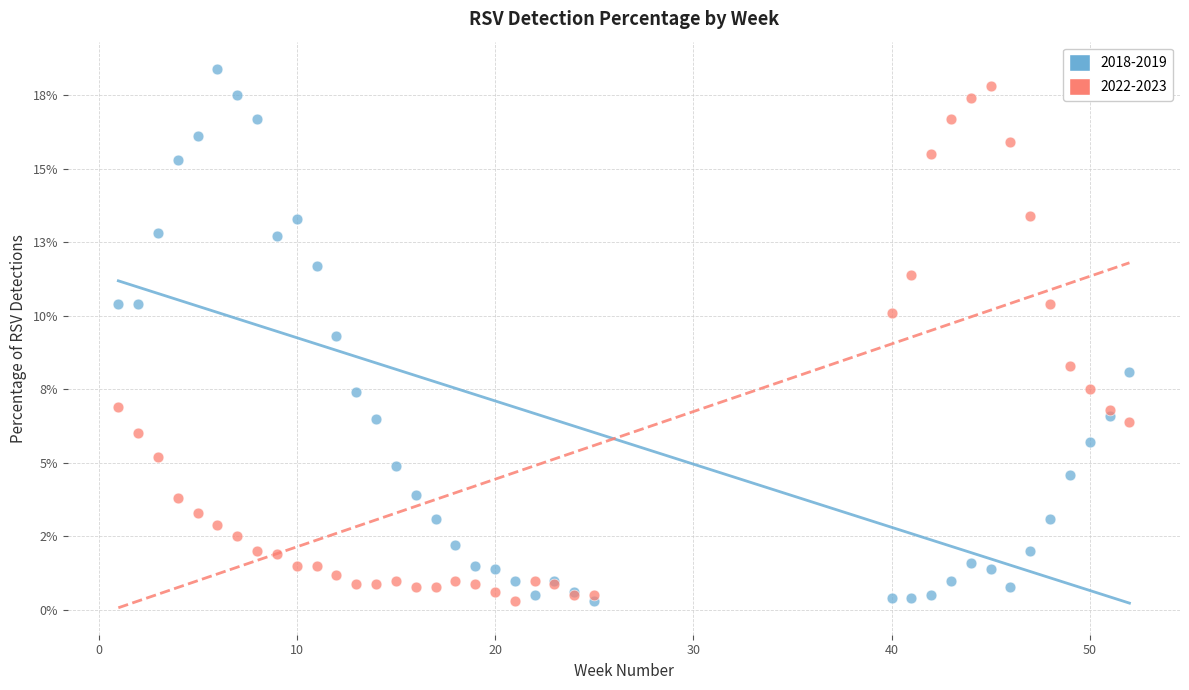

Which series has the widest spread of Y values?

2018-2019